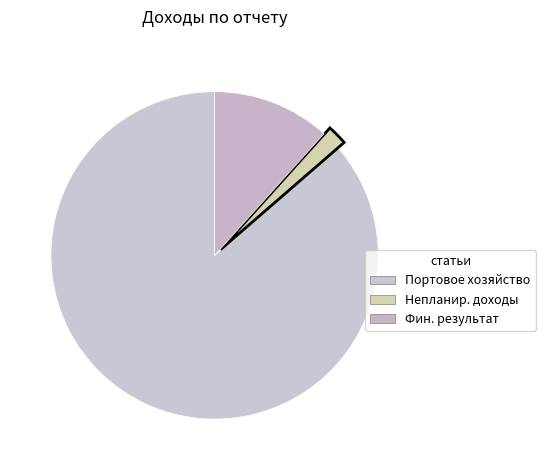

Count the number of slices in the pie.

3